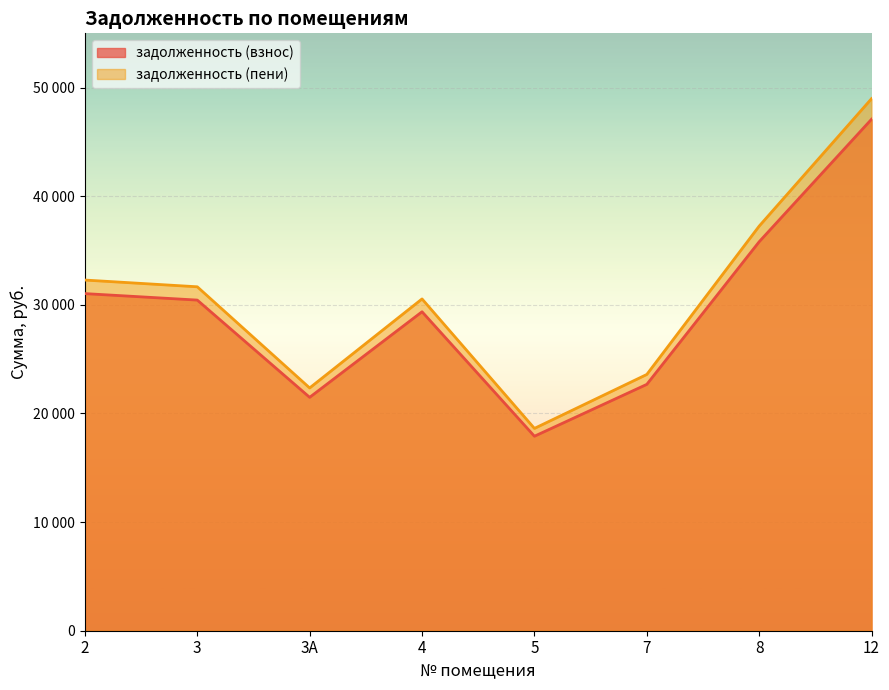

How many distinct data groups are displayed?

2